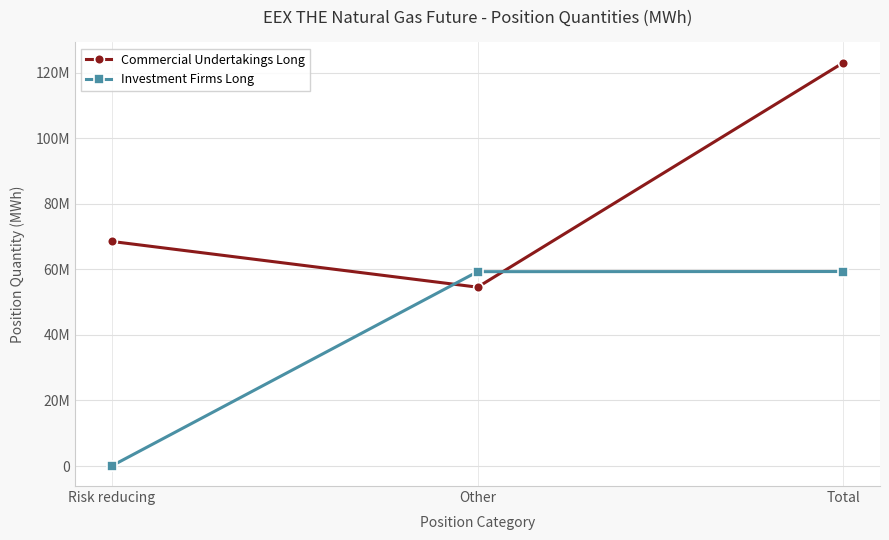

What are all the series names shown in the legend?

Commercial Undertakings Long, Investment Firms Long